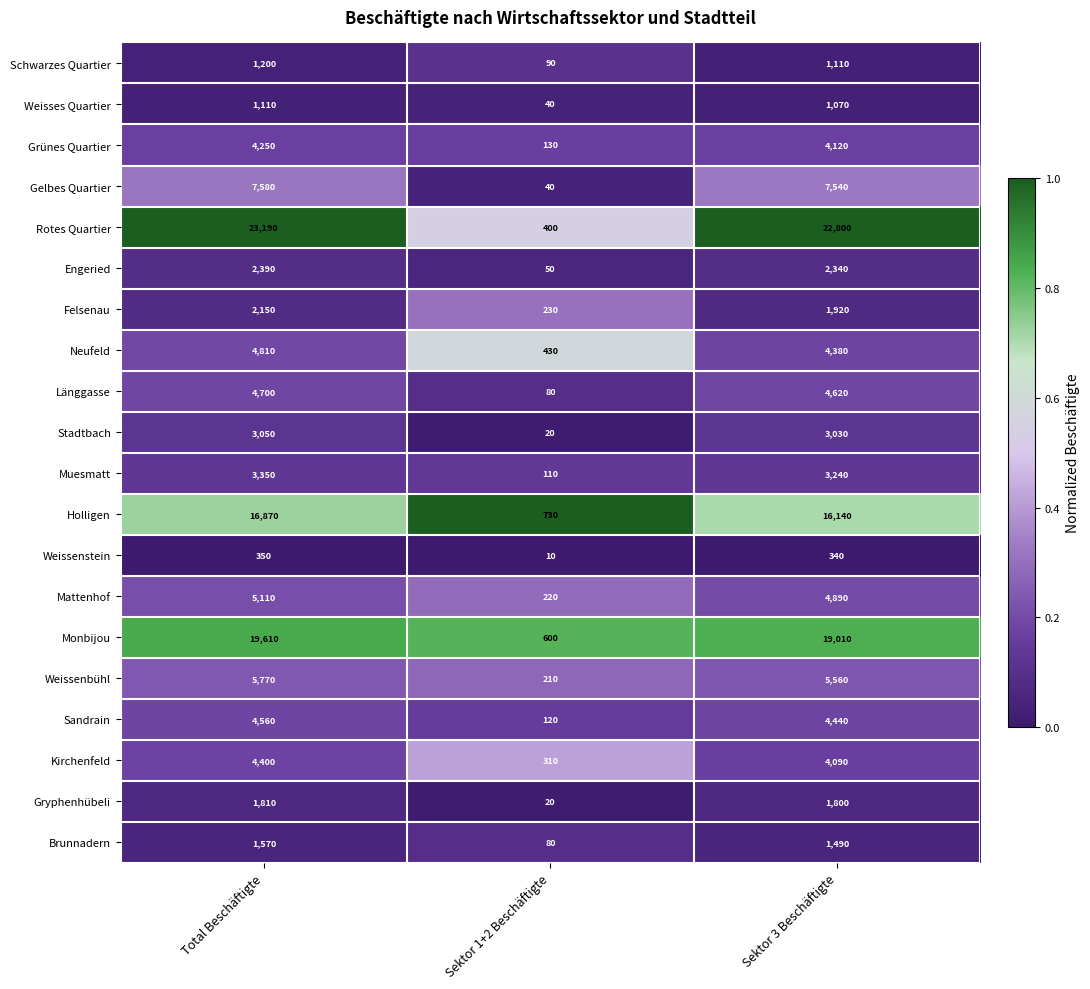

What value does the Holligen series have at Total Beschäftigte, to the nearest 100?

16900